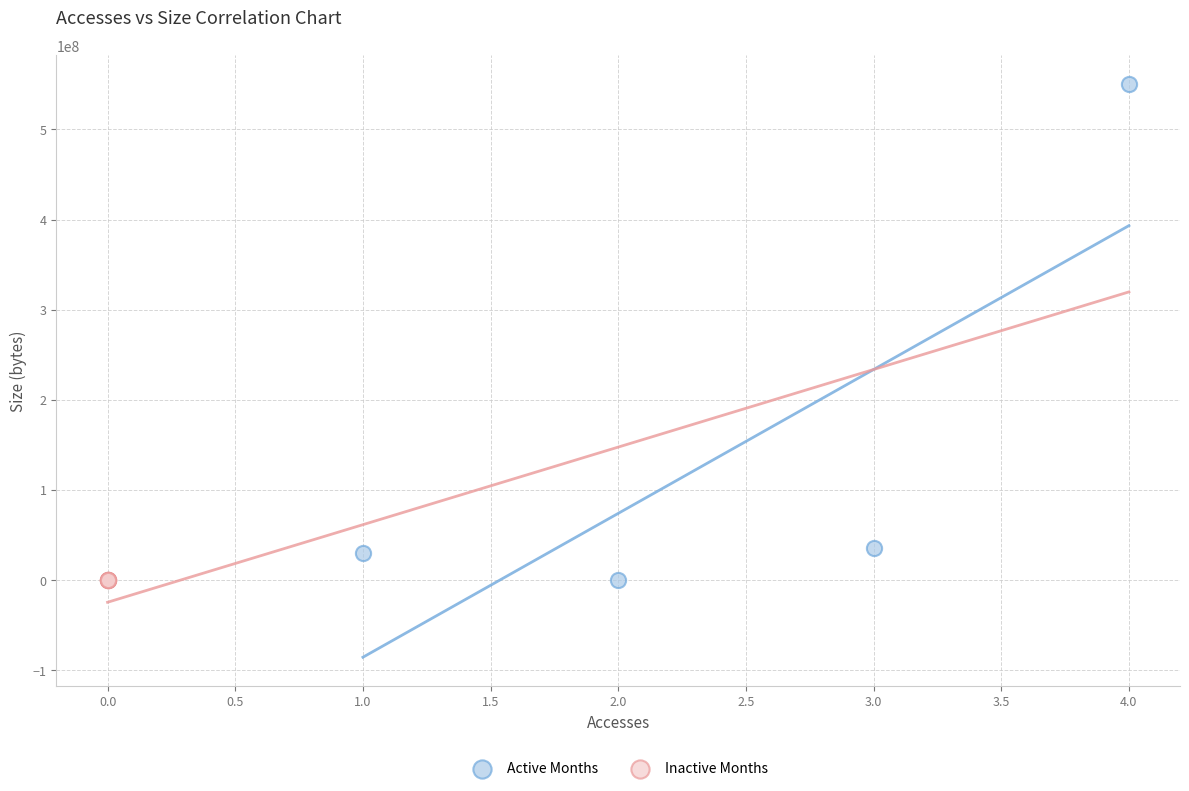

Which series contains the highest Y value?

Active Months